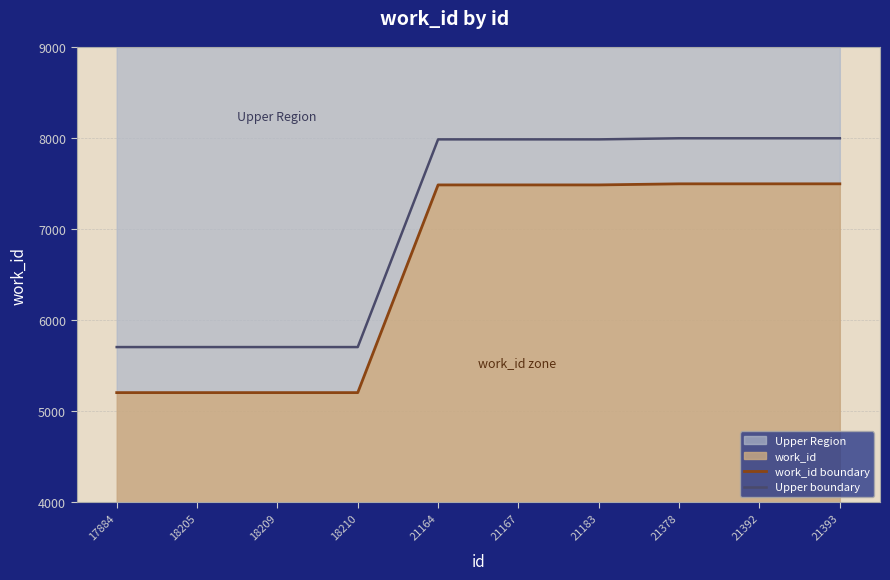

How many lines are shown in the chart?

2